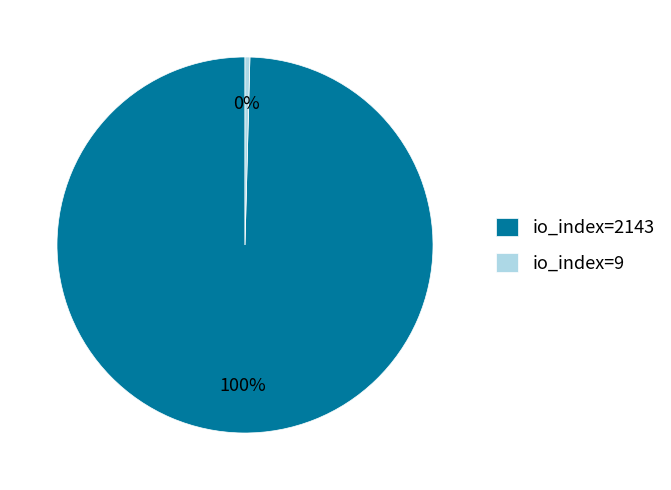

Combined, do io_index=9 and io_index=2143 account for over 50%?

Yes